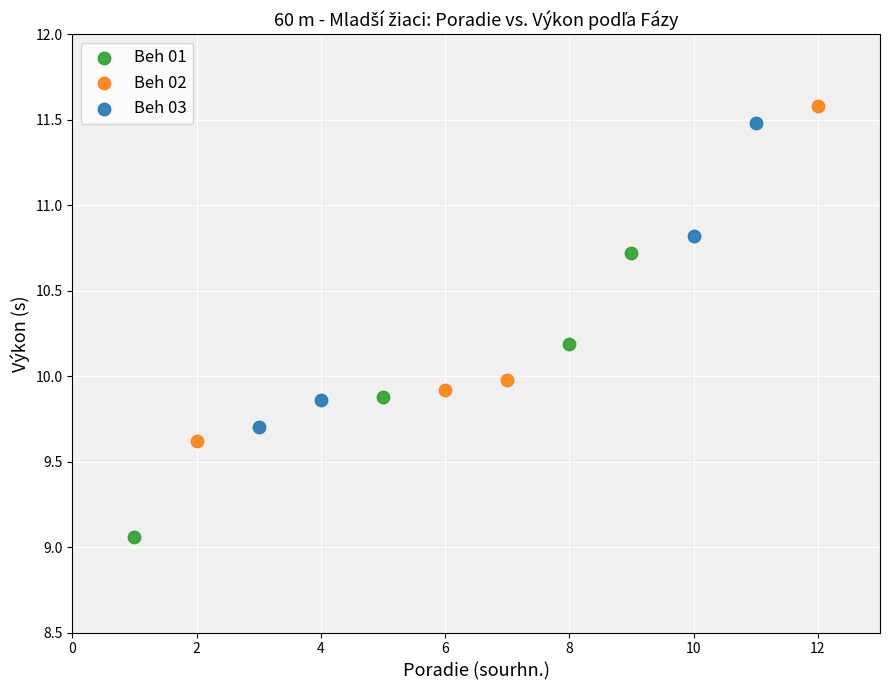

What are all the series names shown in the legend?

Beh 01, Beh 02, Beh 03